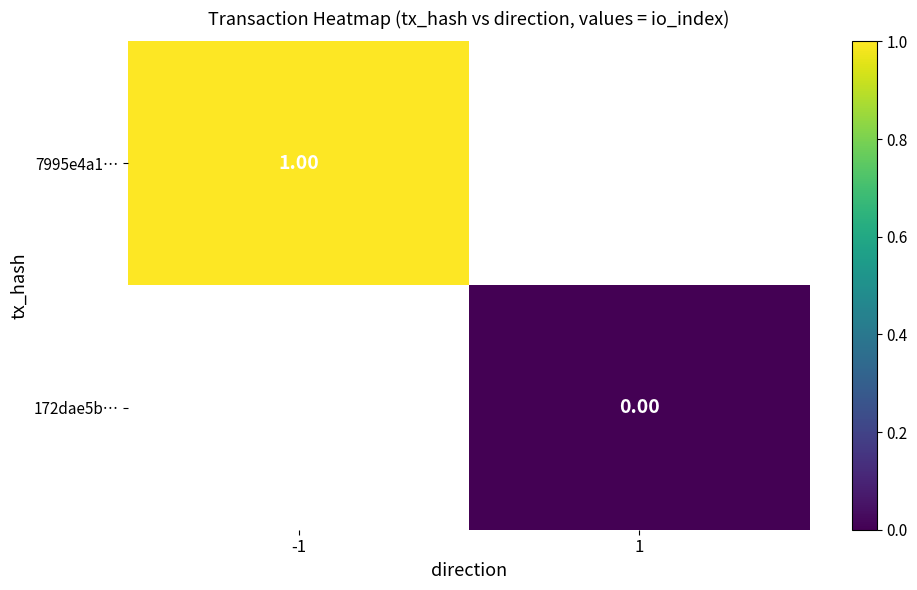

Where is 7995e4a1… nearest to the value 1?

-1